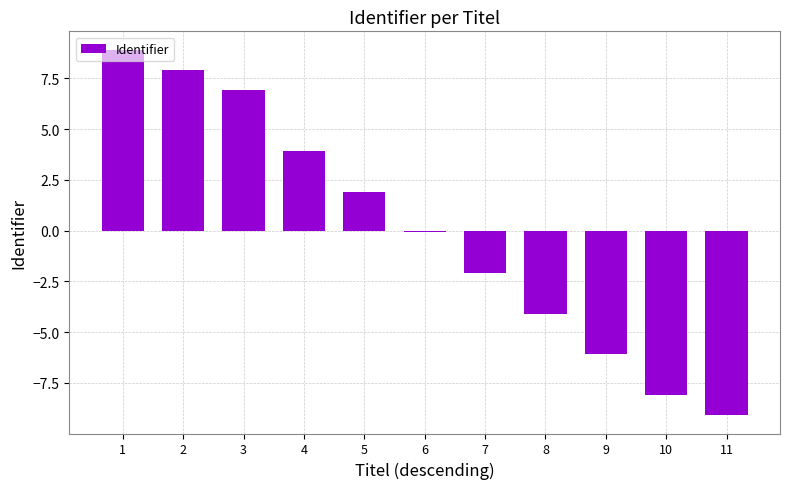

The chart shows a value of 7.9 at 2. True or false?

True